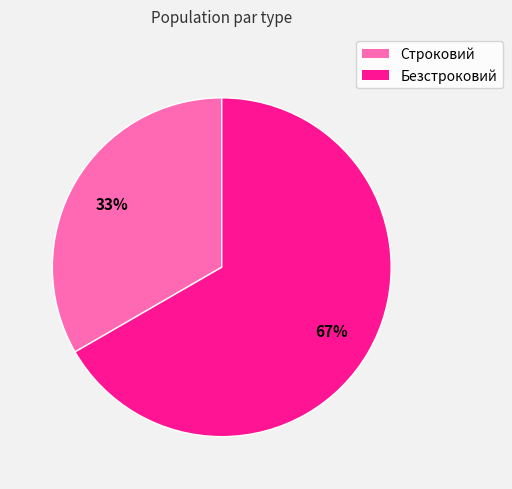

Count the number of slices in the pie.

2